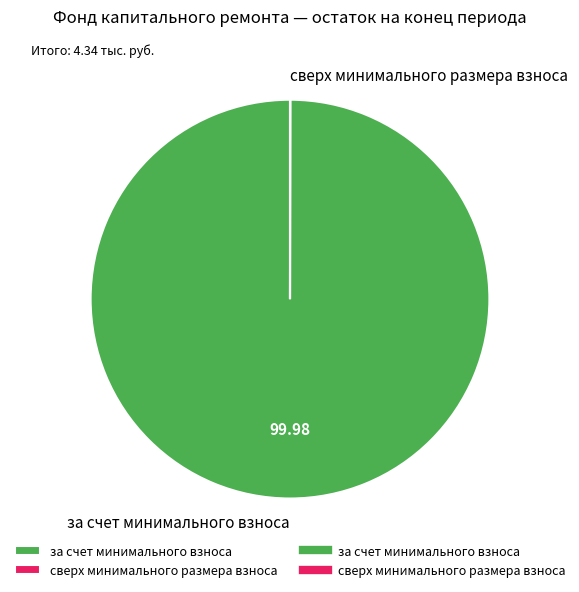

What is the largest slice in the pie chart?

за счет минимального взноса